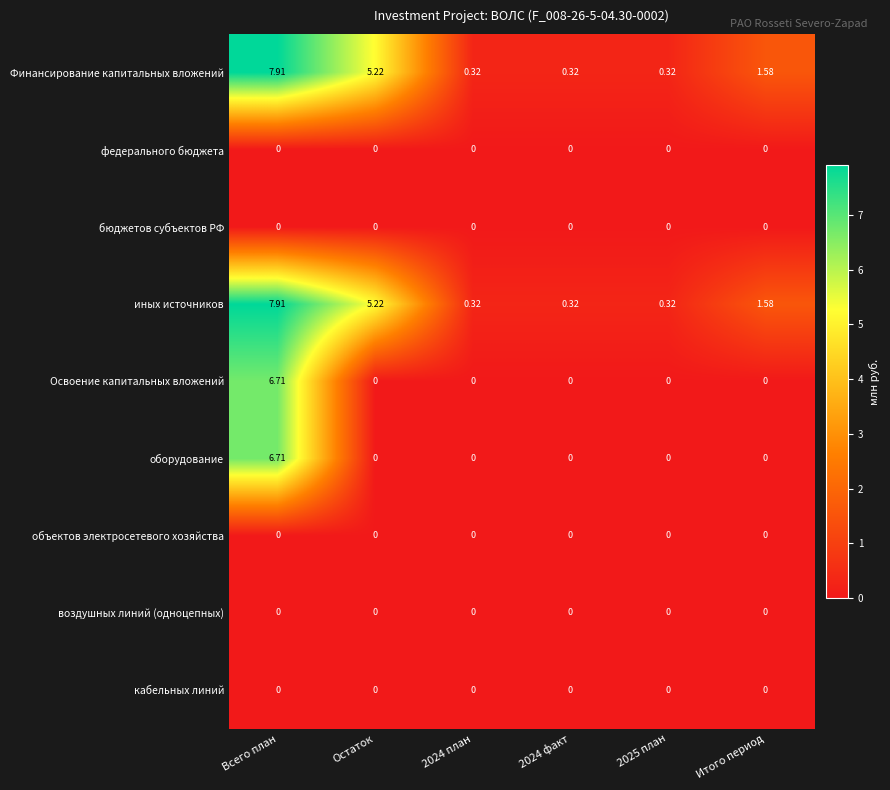

Which category has the highest value across all series?

Всего план